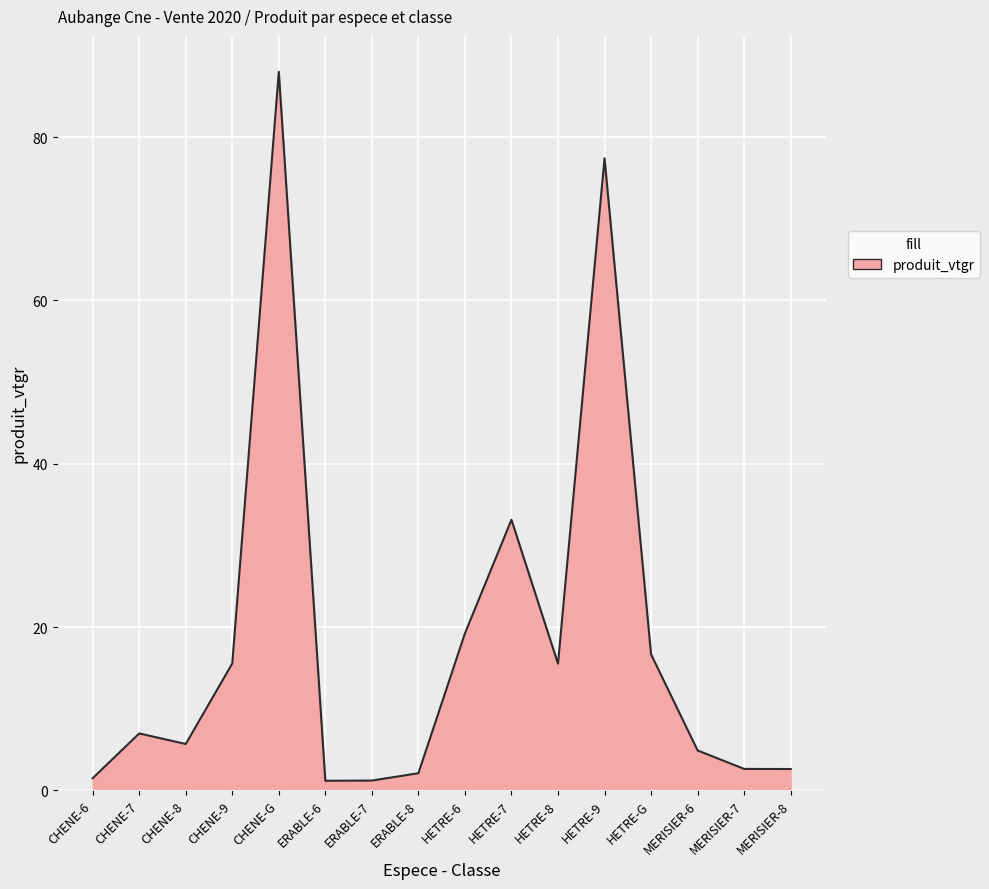

What position from the left is ERABLE-8?

8